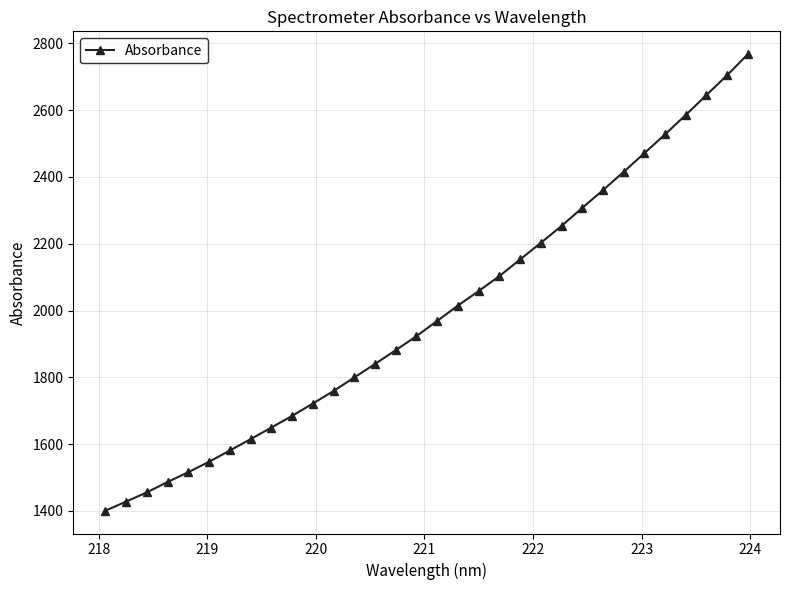

What is the minimum value shown in the chart?

1400.9